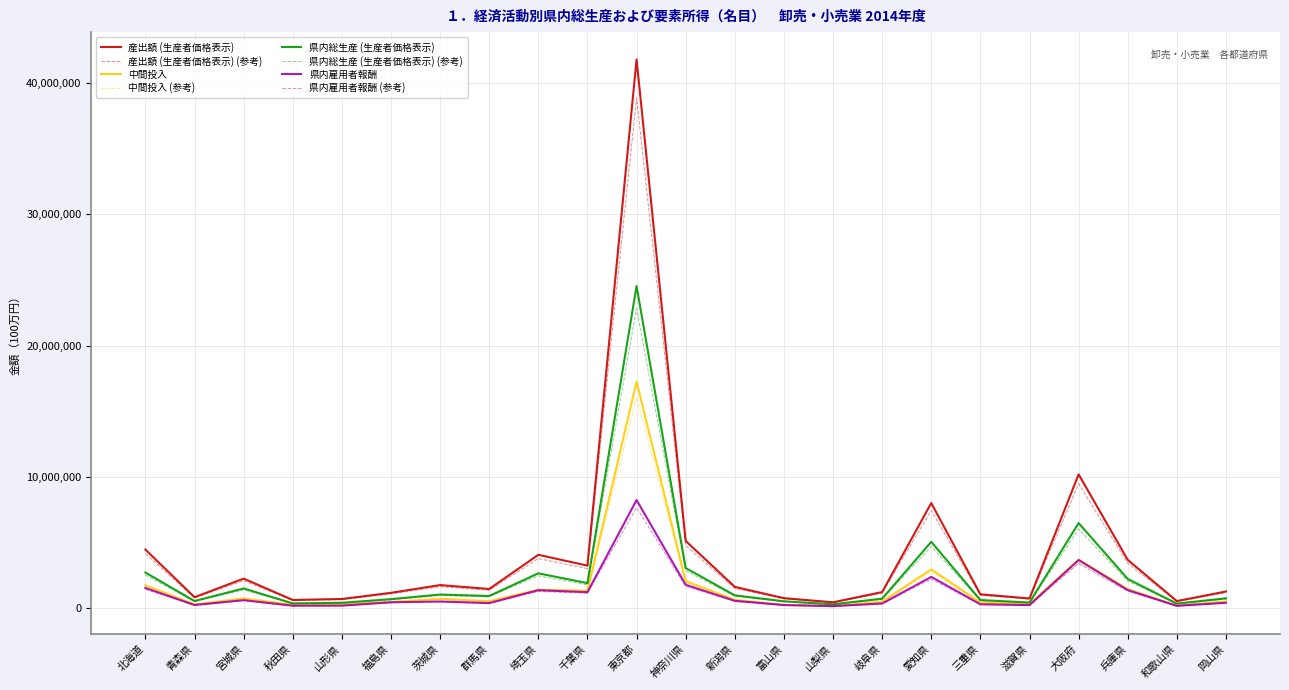

What position from the right is 山梨県?

9